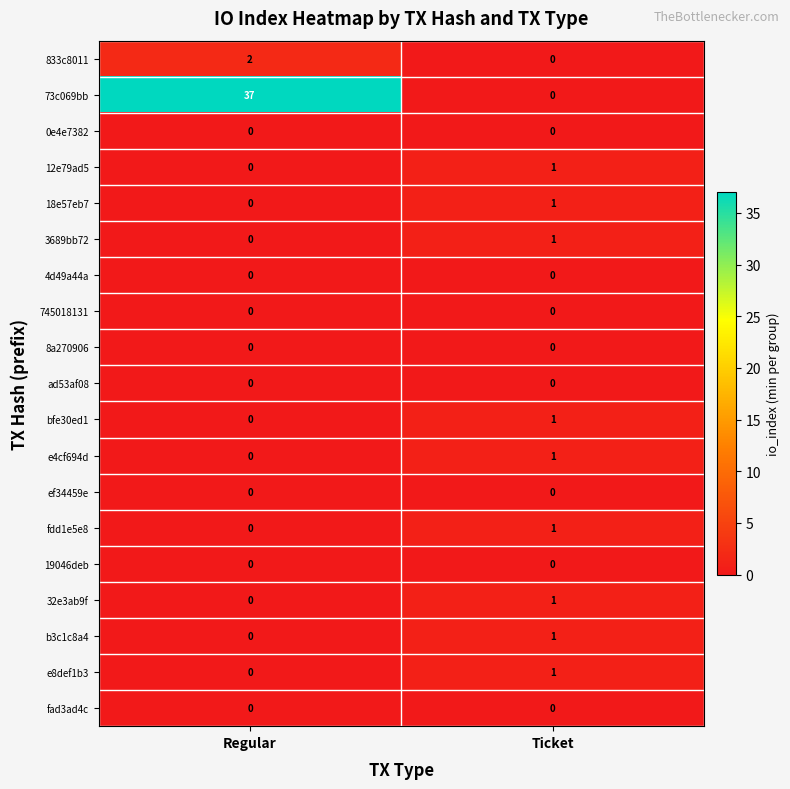

How many data points does each series have?

2